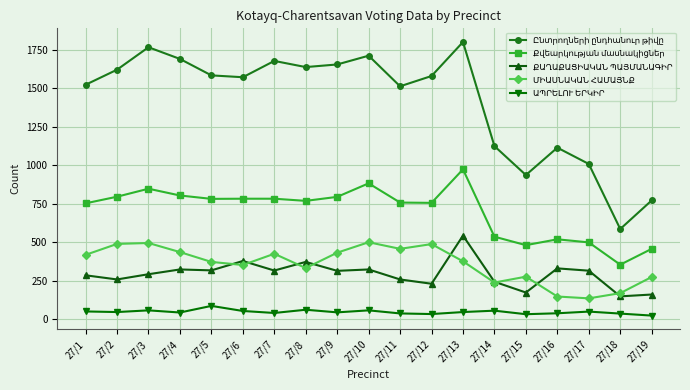

Does the chart have visible grid lines?

Yes